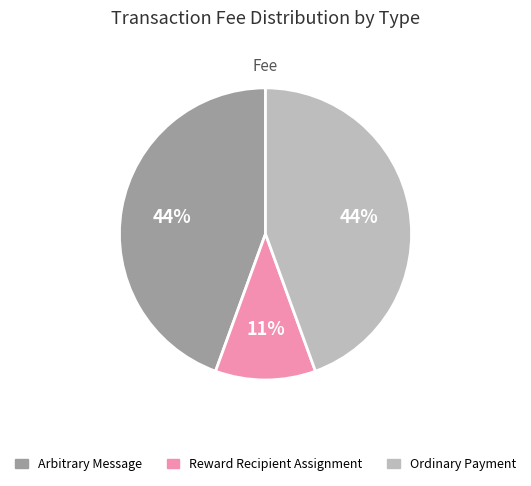

Is the sum of Reward Recipient Assignment and Arbitrary Message greater than half?

Yes